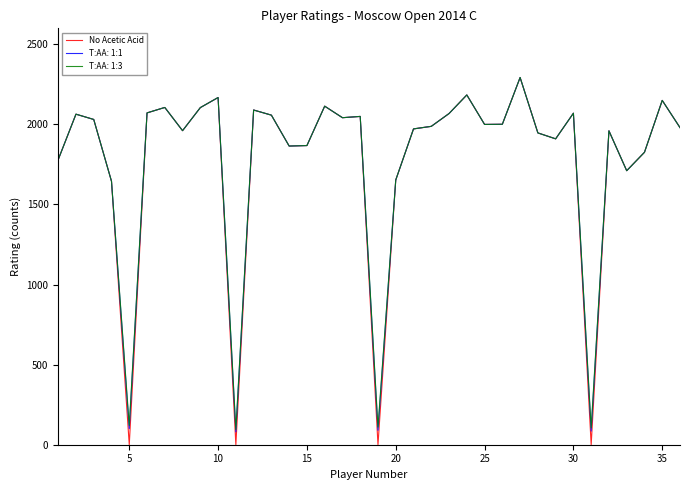

Which series has the largest range (max minus min)?

No Acetic Acid